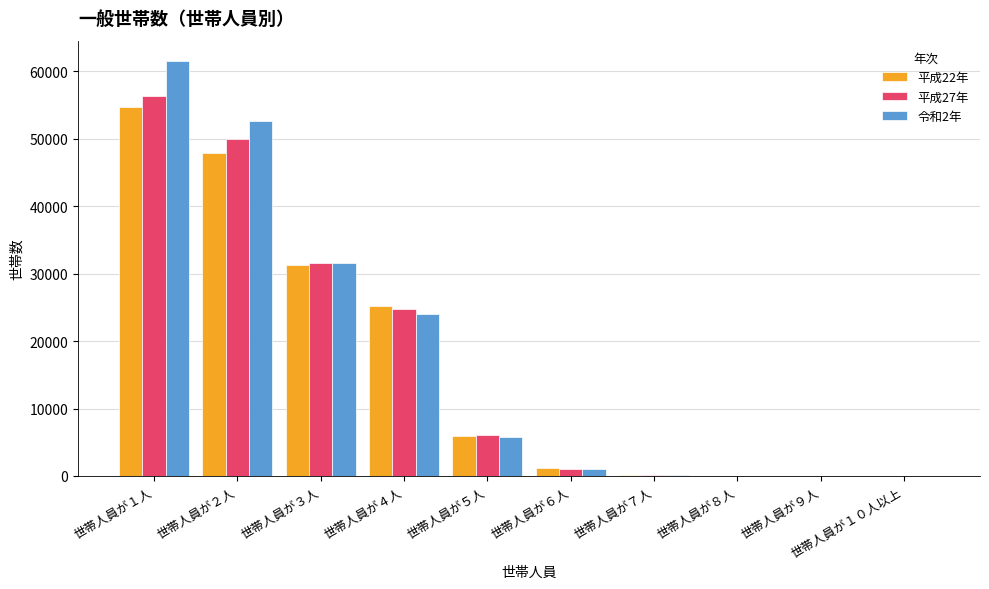

At which label is 令和2年 closest to 30745?

世帯人員が３人